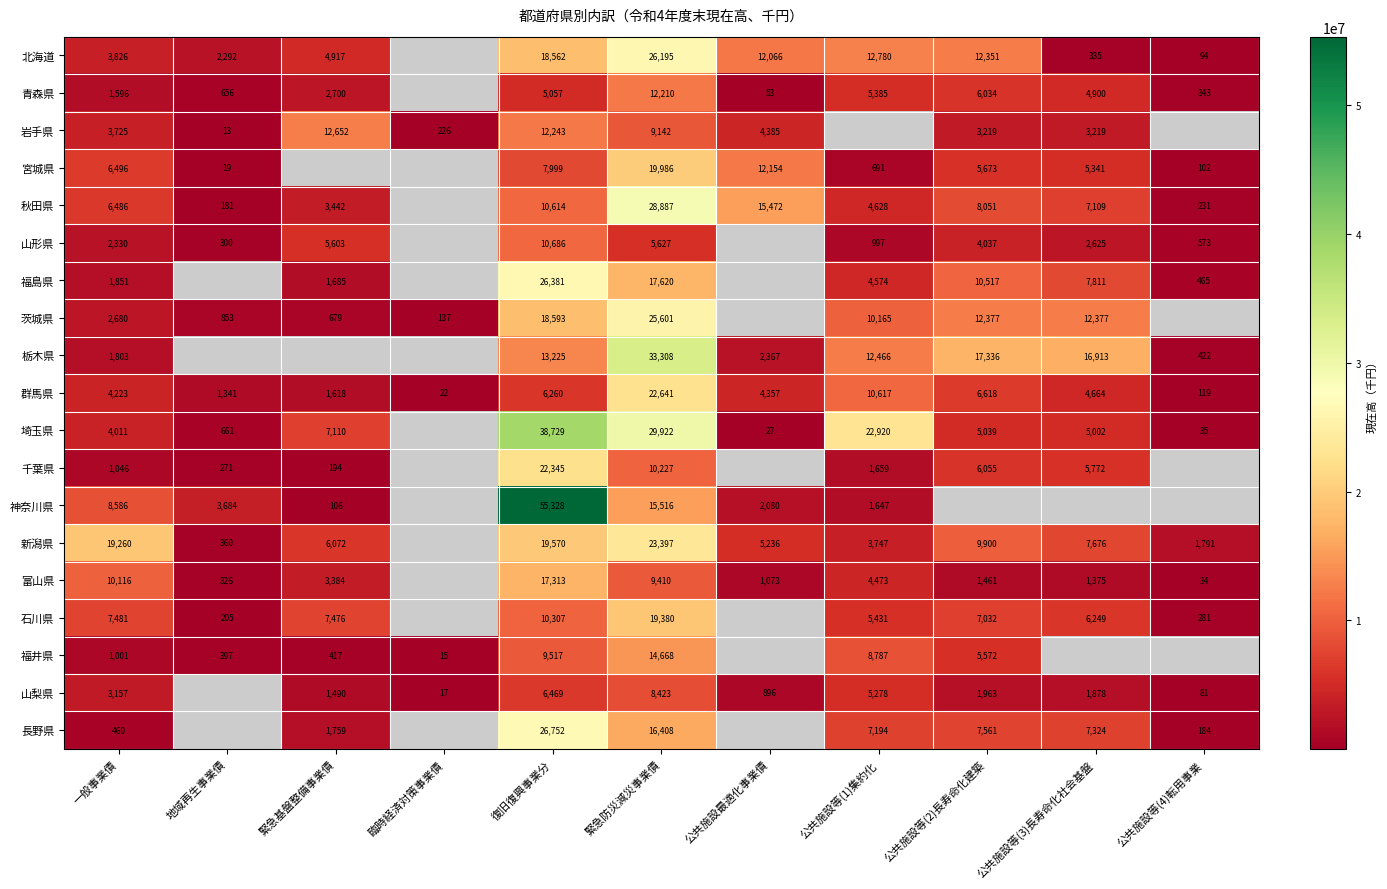

Is it true that 茨城県 equals 21825643.7 at 公共施設等(3)長寿命化社会基盤?

False